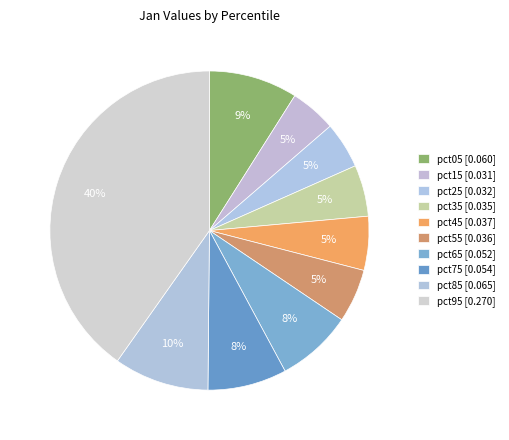

Is it true that pct55 is 5% of the pie?

True